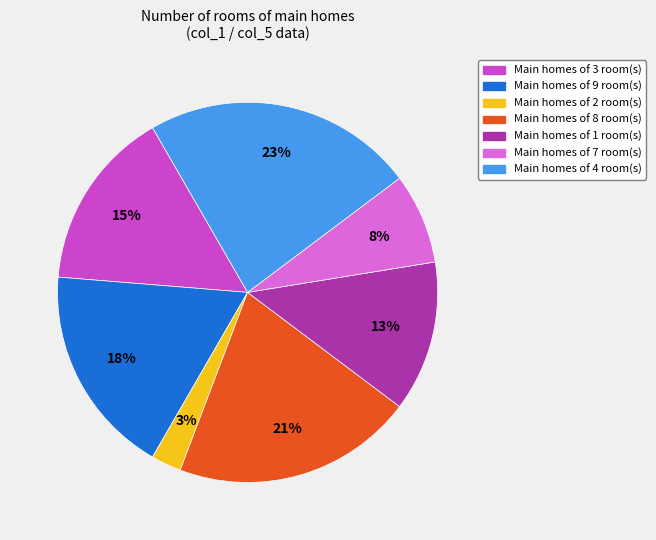

What percentage is the Main homes of 2 room(s) slice, to the nearest percent?

3%